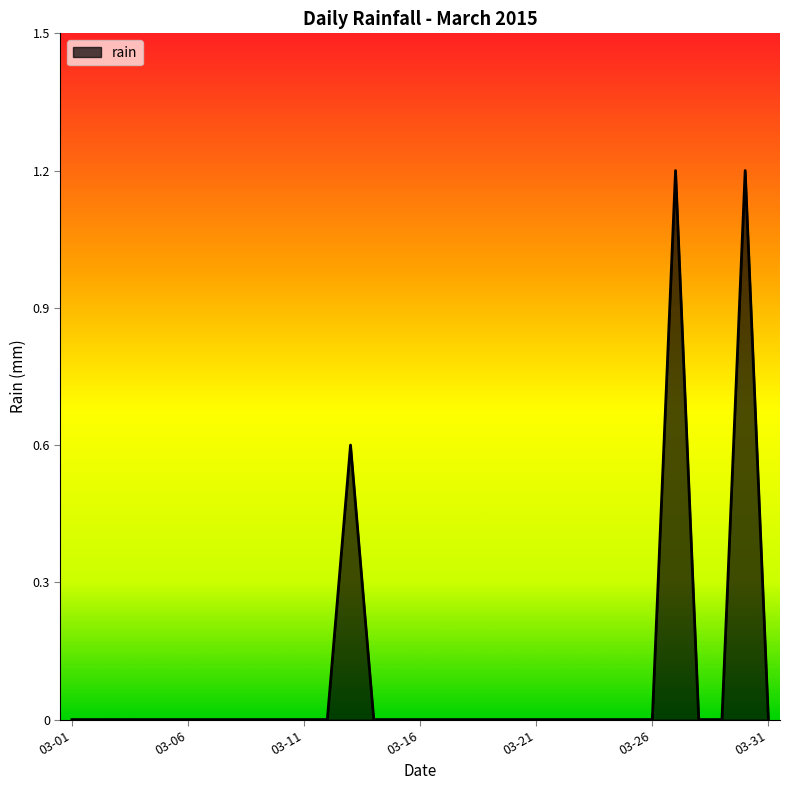

What is the difference between the maximum and minimum values?

1.2